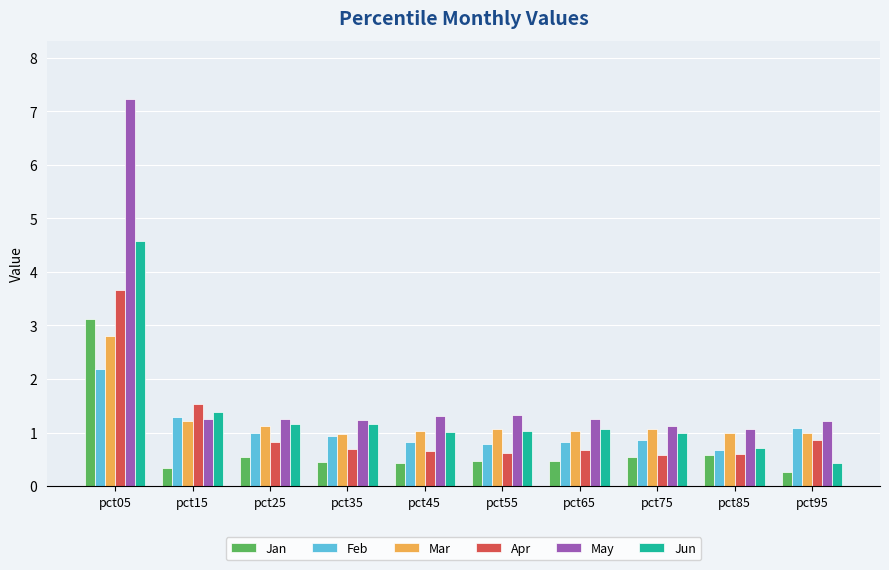

What is the total value across all series at pct35?

5.4